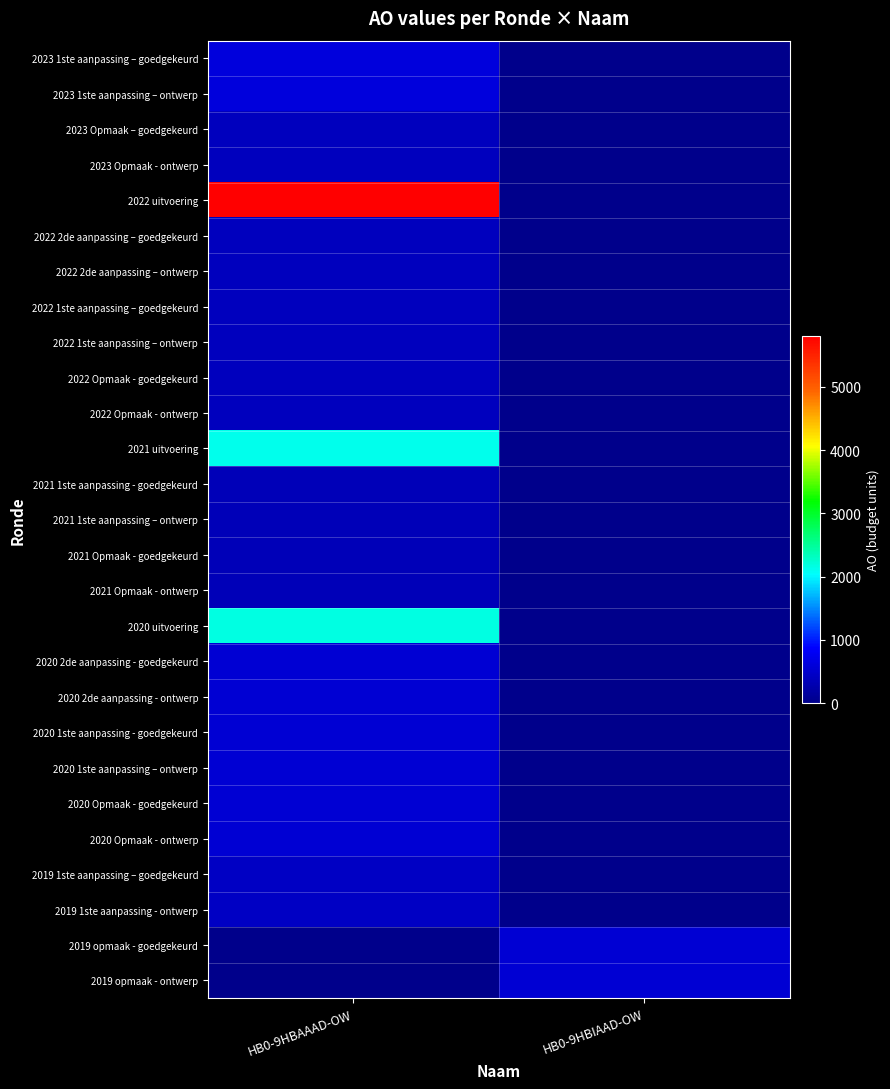

Between HB0-9HBIAAD-OW and HB0-9HBAAAD-OW, which is larger?

HB0-9HBAAAD-OW